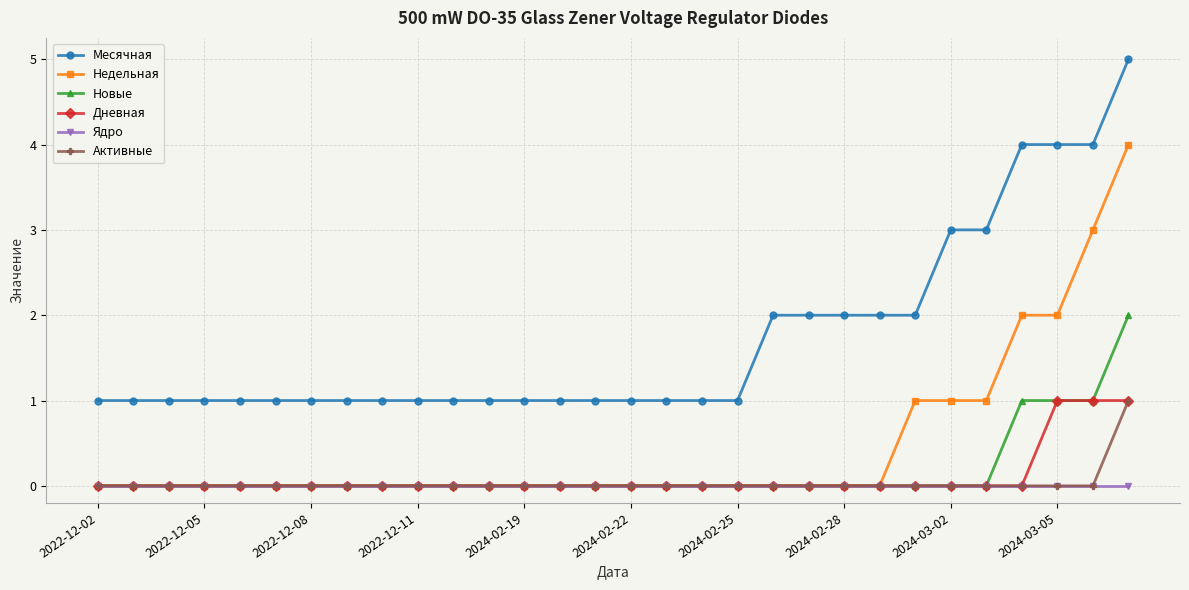

How many series are shown in this chart?

6